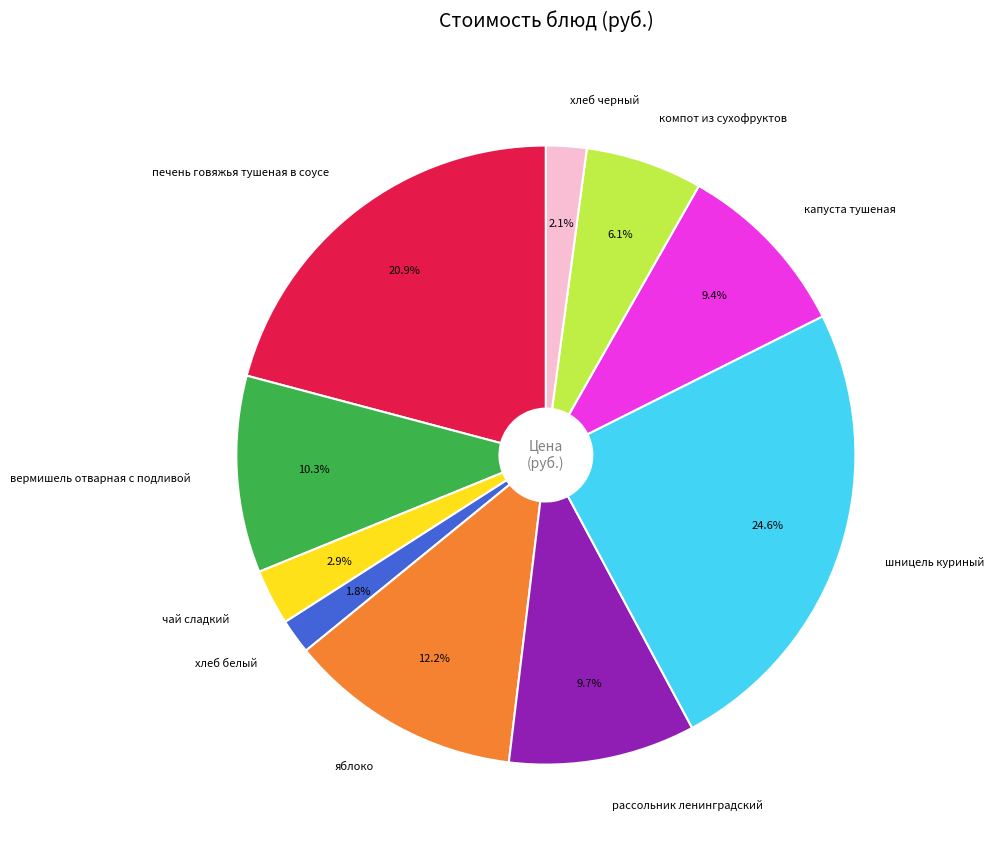

What is the largest slice in the pie chart?

шницель куриный